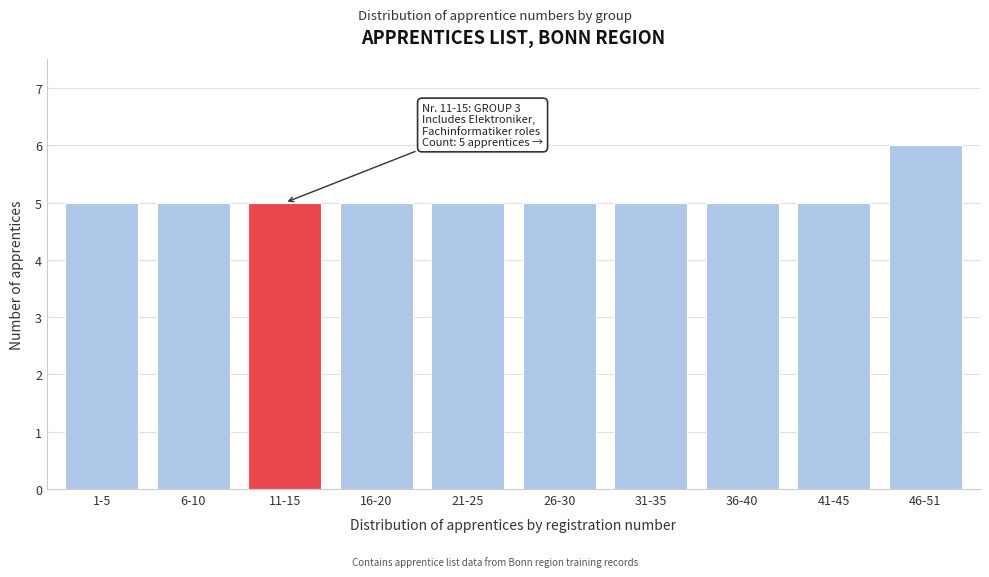

Reading left to right, what are all the values shown in this chart?

1-5=5	6-10=5	11-15=5	16-20=5	21-25=5	26-30=5	31-35=5	36-40=5	41-45=5	46-51=6